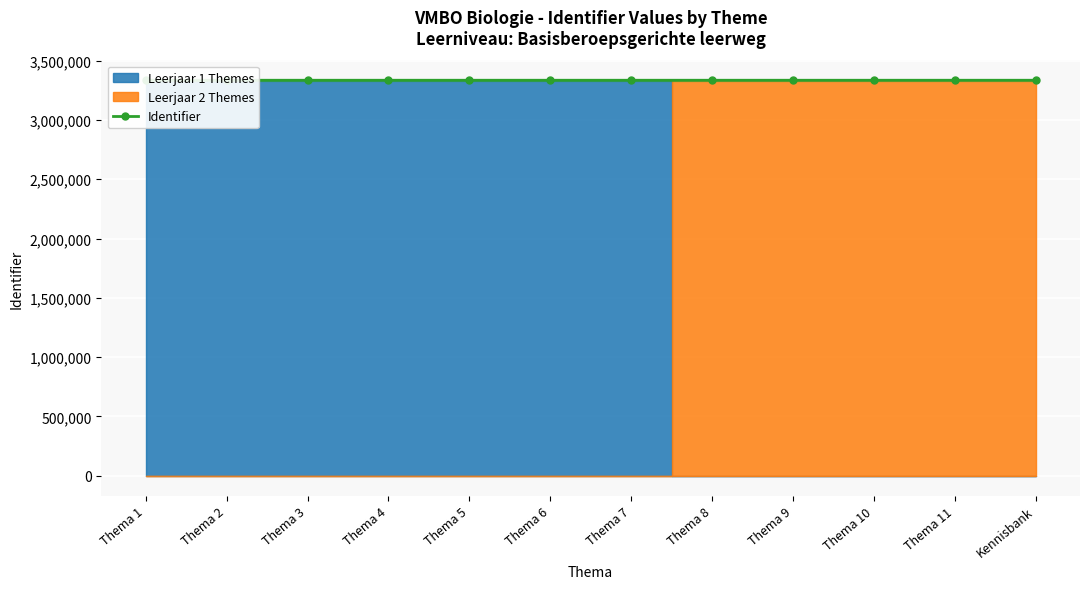

The value at Thema 10 is 3334046. True or false?

True